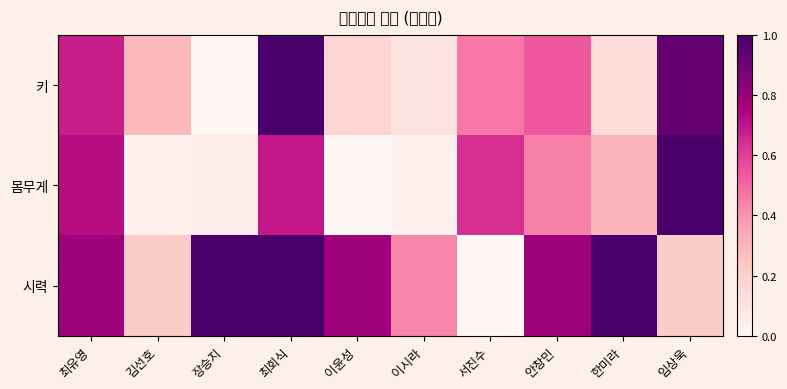

Reading left to right, transcribe all the data shown in this chart.

키: 최유영=0.7	김선호=0.3	장승지=0.0	최회식=1.0	이윤성=0.2	이시라=0.1	서진수=0.5	안창민=0.5	한미라=0.1	임상욱=0.9
몸무게: 최유영=0.7	김선호=0.0	장승지=0.1	최회식=0.7	이윤성=0.0	이시라=0.0	서진수=0.6	안창민=0.4	한미라=0.3	임상욱=1.0
시력: 최유영=0.8	김선호=0.2	장승지=1.0	최회식=1.0	이윤성=0.8	이시라=0.4	서진수=0.0	안창민=0.8	한미라=1.0	임상욱=0.2